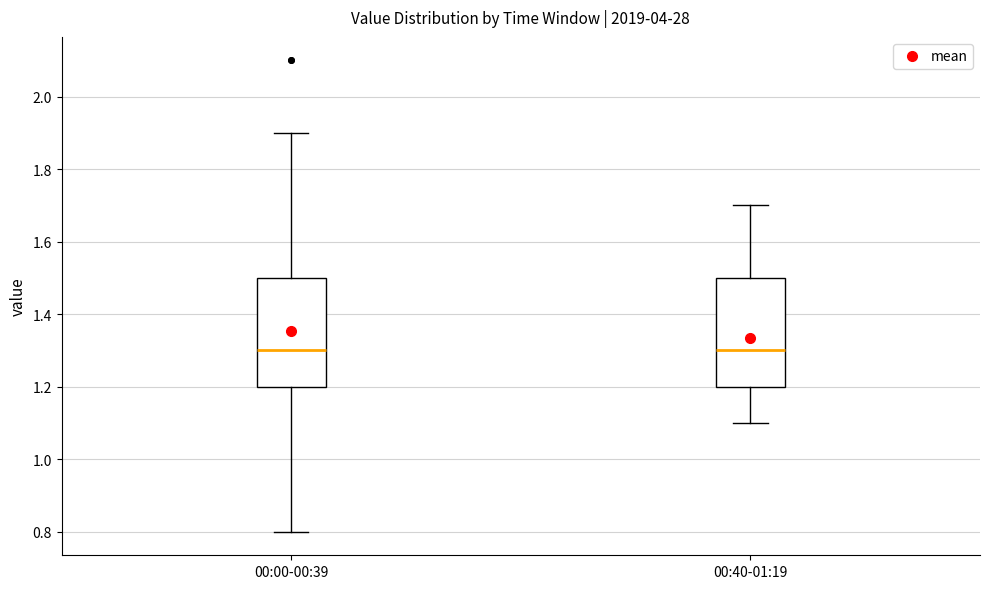

Where does the upper whisker of the box for 00:40-01:19 end on the y-axis? The values are not printed on the chart, so give them approximately, as read against the axis.

1.7